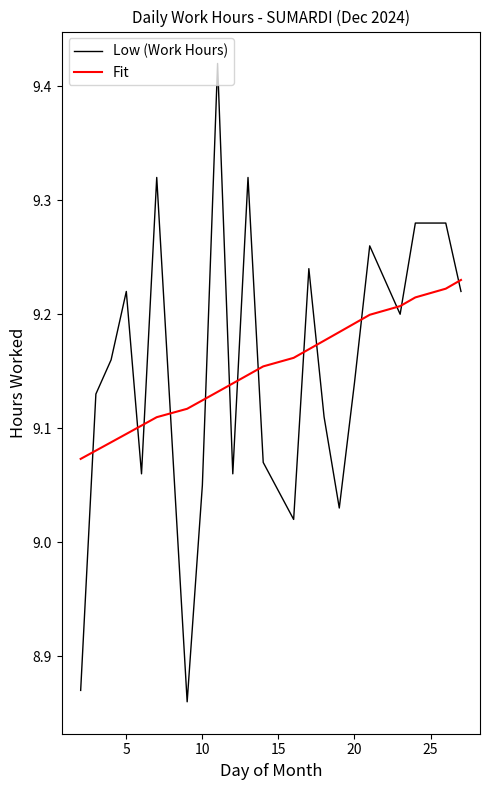

List the series in order of their peak value, highest first.

Low (Work Hours), Fit